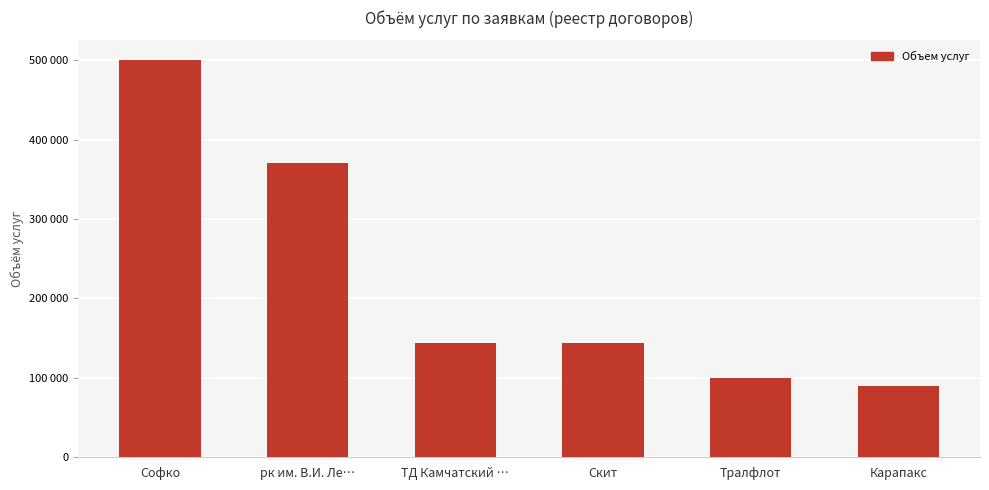

What is the label of the 1st bar from the right?

Карапакс